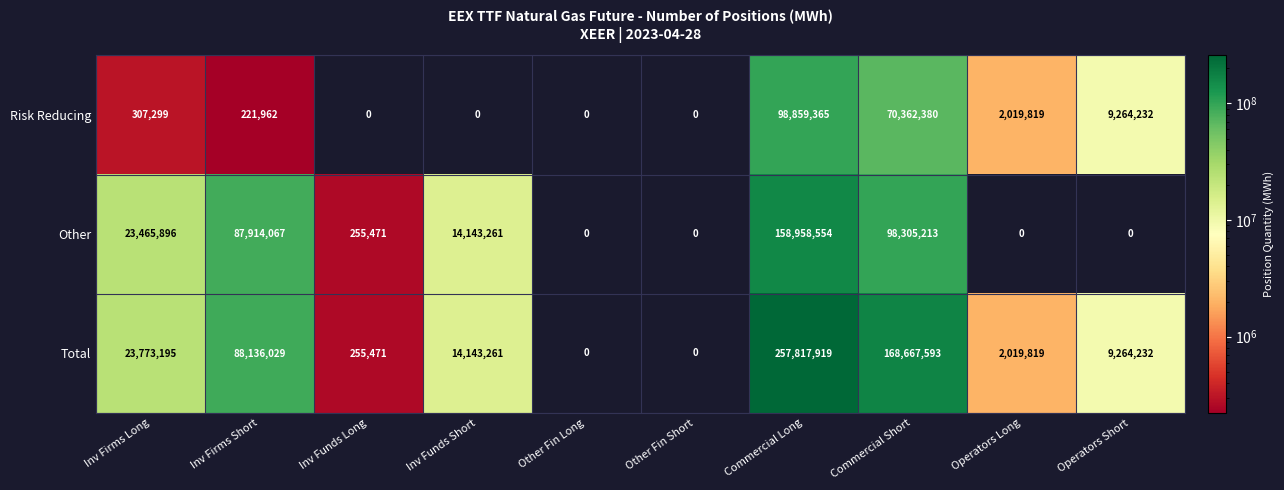

Between Inv Funds Long and Operators Long, which series saw the biggest shift?

Risk Reducing